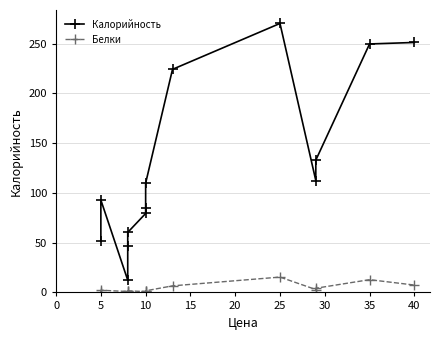

How many categories are shown in the chart?

14